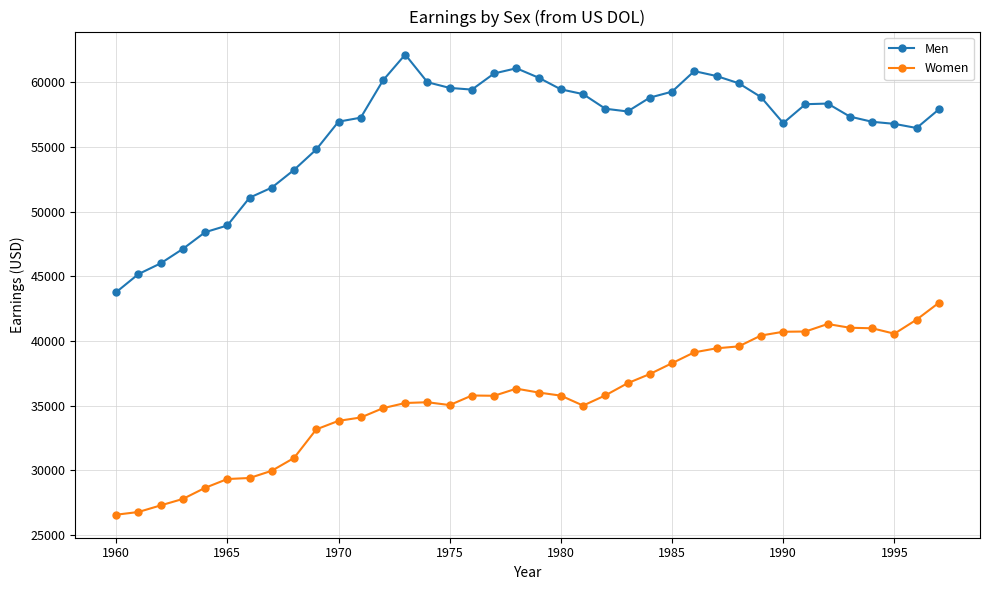

True or false: Women and Men intersect in this chart.

False